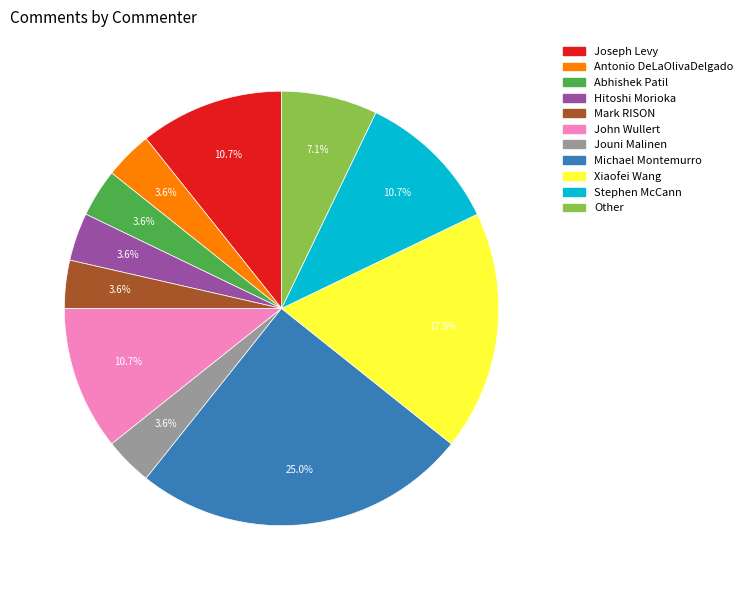

To the nearest percent, what is the average slice percentage?

9%